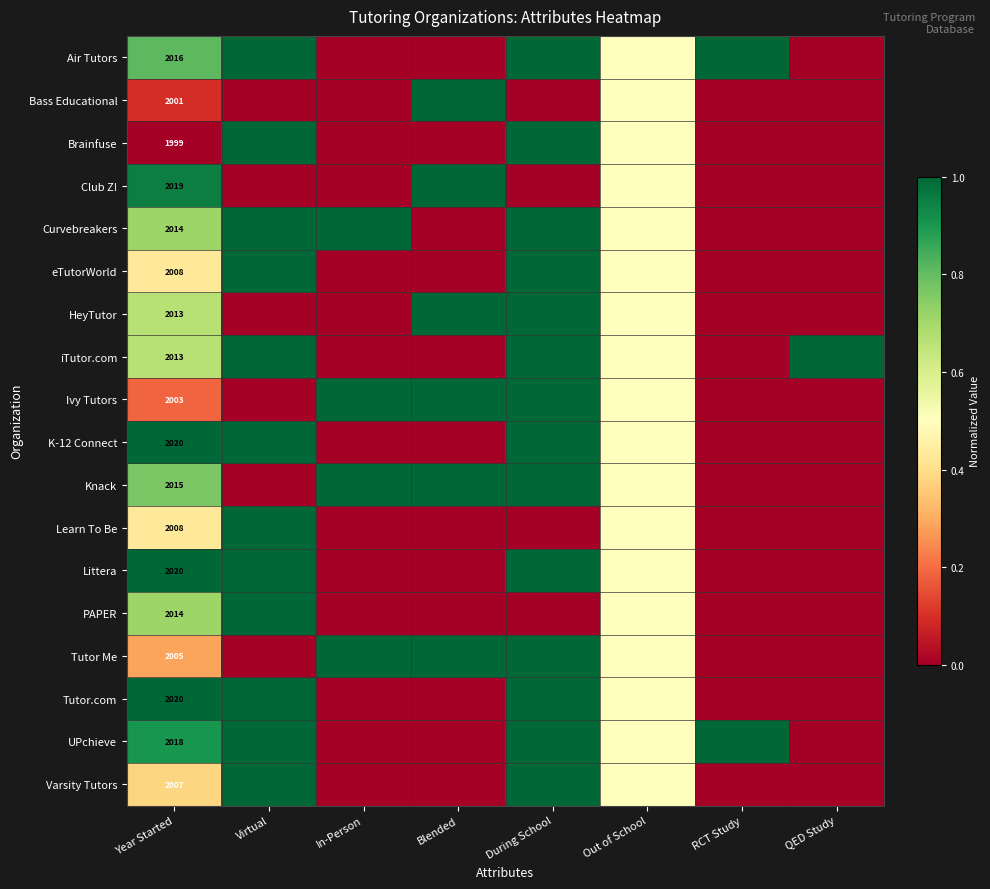

What is the total value across all series at Year Started?

36213.0